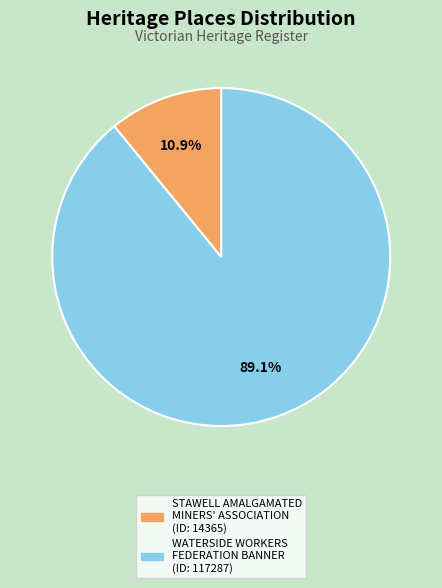

Which category has the biggest portion of the pie?

WATERSIDE WORKERS FEDERATION BANNER